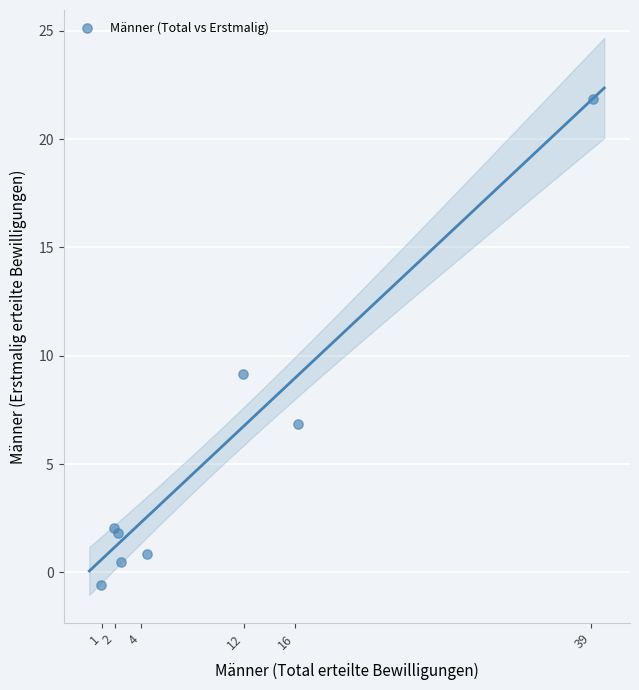

What Y value in the scatter plot is closest to 10?

9.2